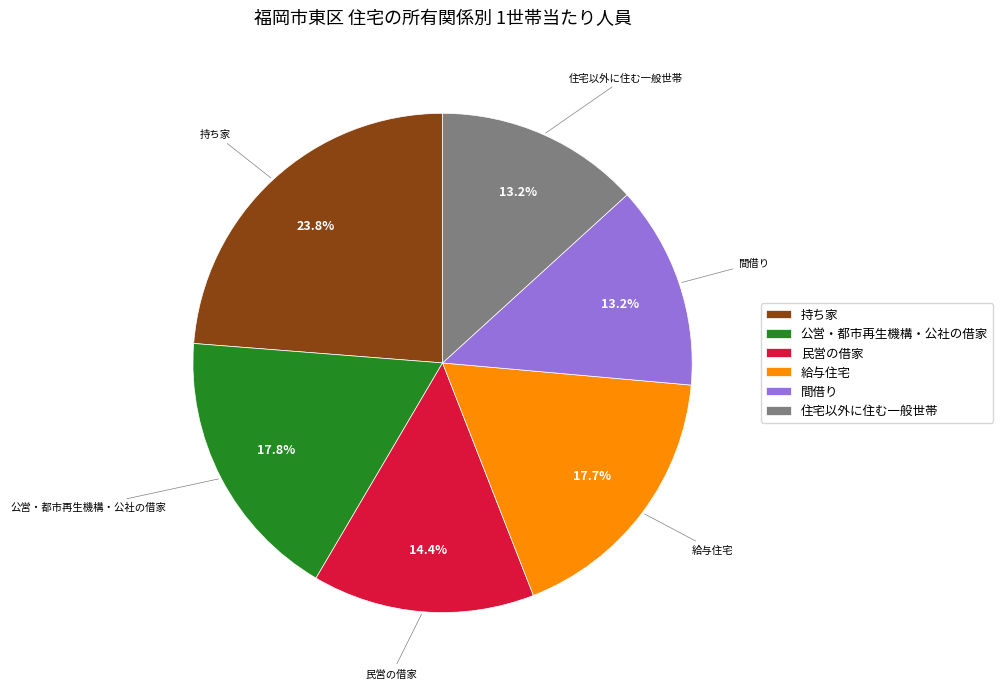

What percentage is the 間借り slice, to the nearest percent?

13%